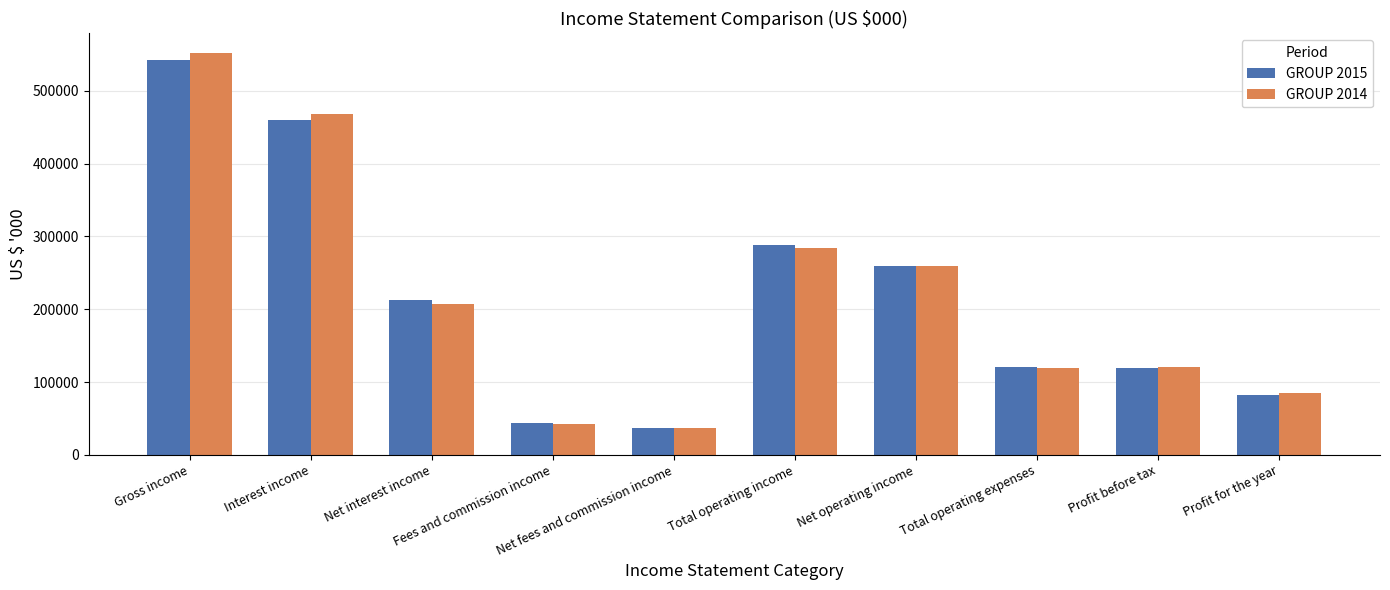

What is the minimum value shown in the chart?

36696